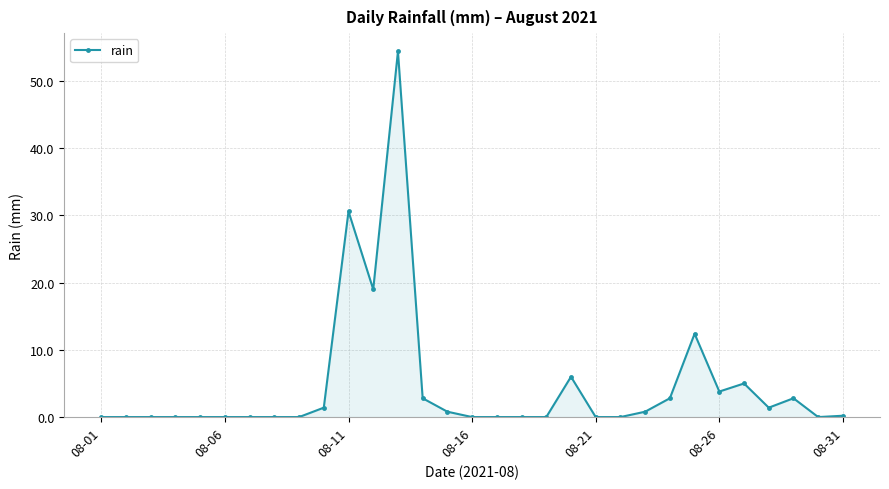

True or false: there are more than 1 points higher than both neighbors.

True